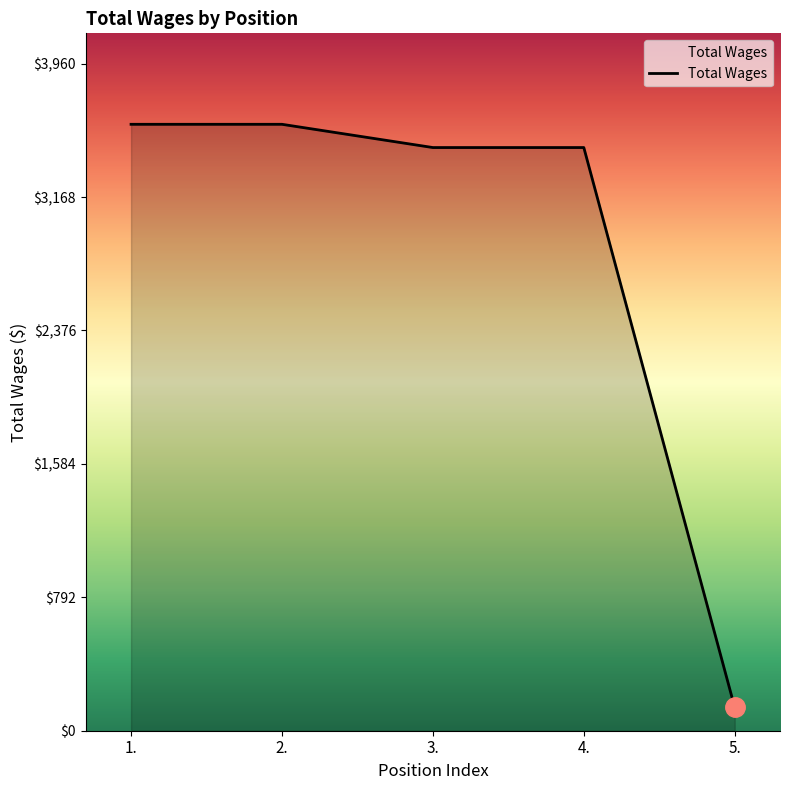

What is the average value?

2852